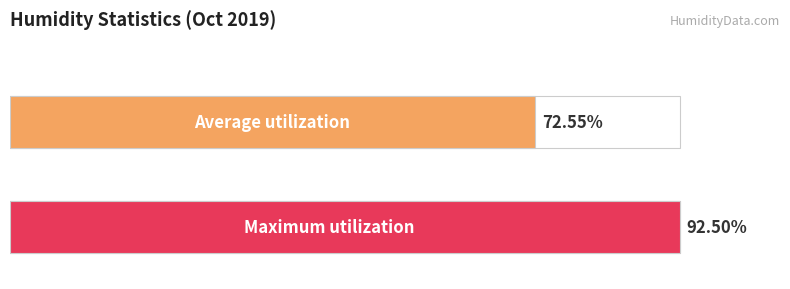

What are all the series names shown in the legend?

Average utilization, Maximum utilization